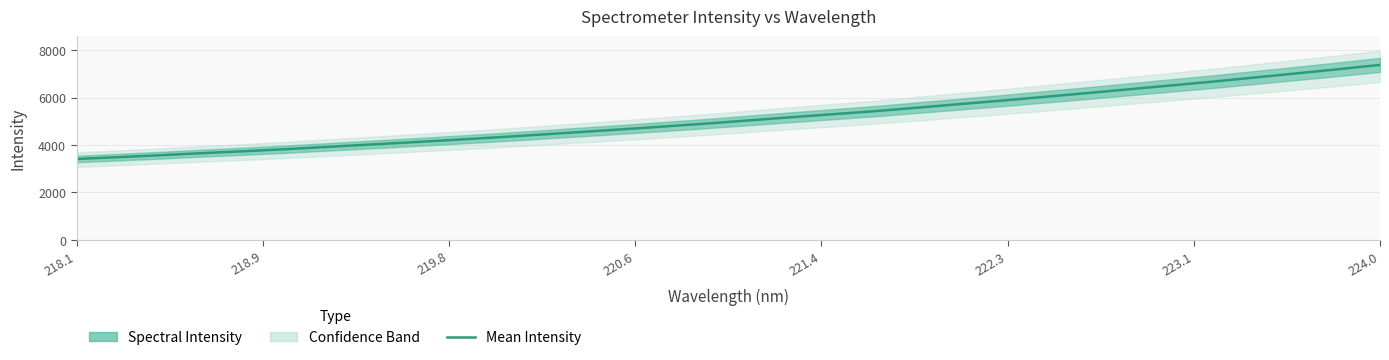

What is the greatest value displayed?

7379.3